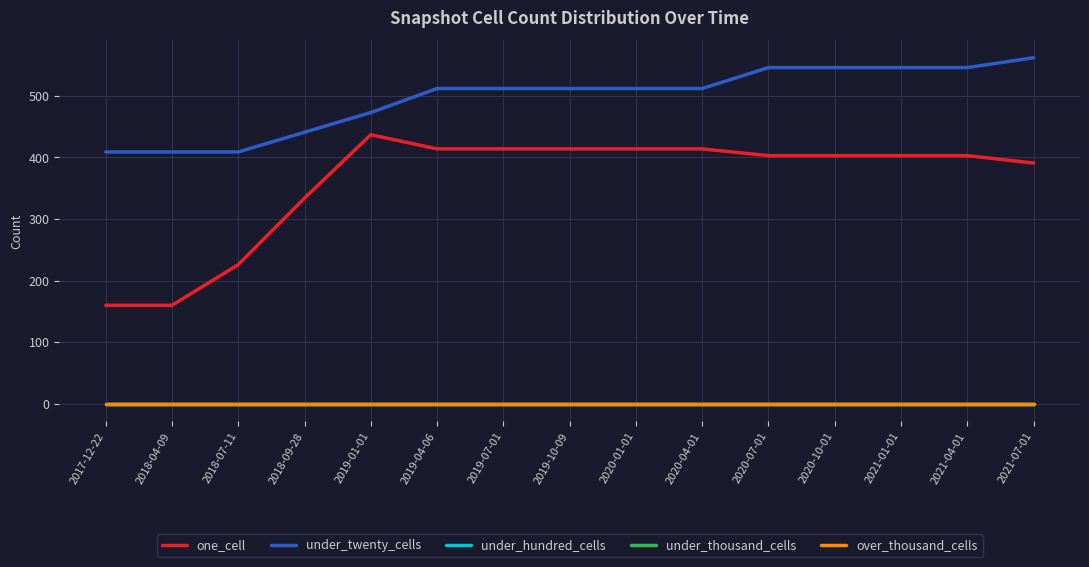

What is the label of the 12th point from the right?

2018-09-28